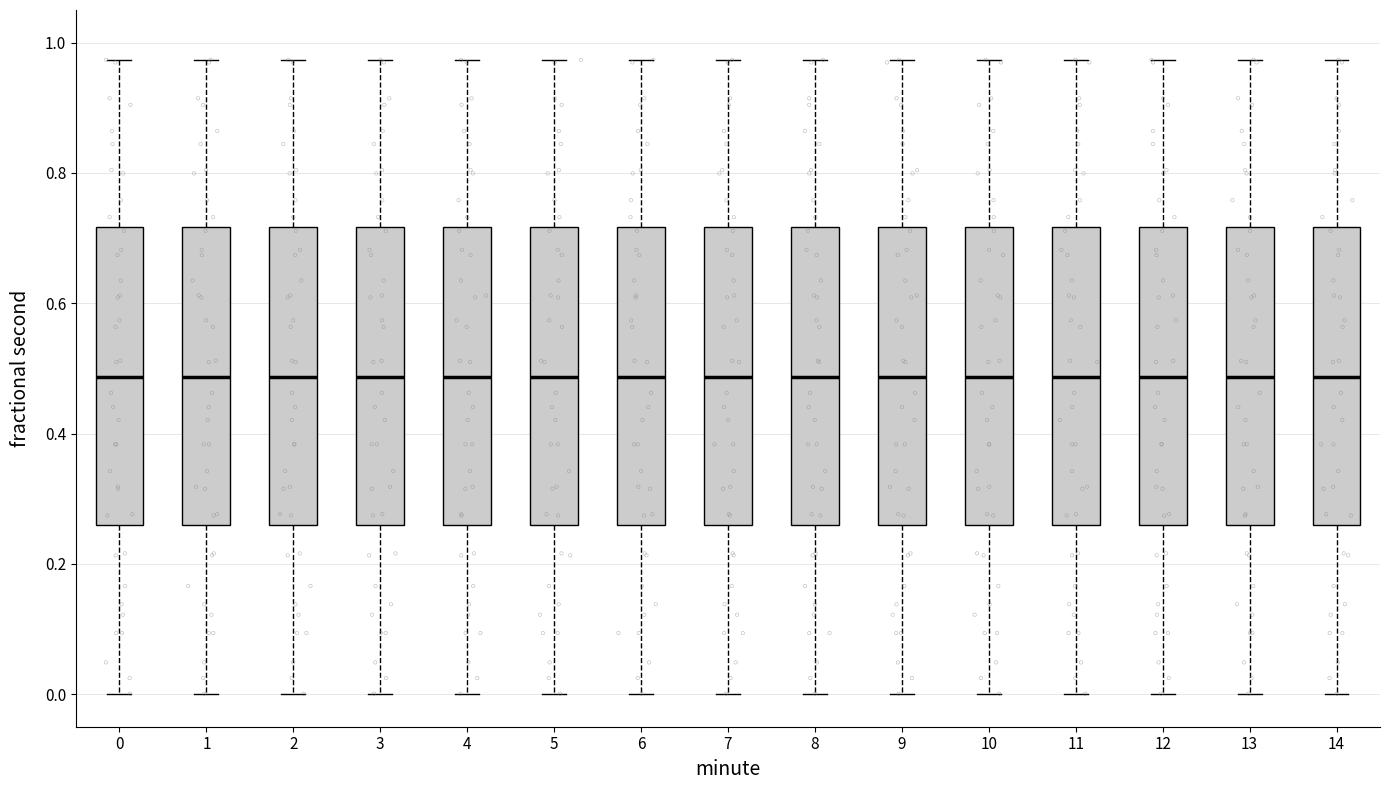

Reading left to right, transcribe this box plot: for each box, give where its median line is, the range the box spans, and where its two whiskers end, as read against the y-axis. The values are not printed on the chart, so give them approximately, as read against the axis.

0: median 0.48, box 0.26 to 0.72, whiskers 0.00 to 0.98
1: median 0.48, box 0.26 to 0.72, whiskers 0.00 to 0.98
2: median 0.48, box 0.26 to 0.72, whiskers 0.00 to 0.98
3: median 0.48, box 0.26 to 0.72, whiskers 0.00 to 0.98
4: median 0.48, box 0.26 to 0.72, whiskers 0.00 to 0.98
5: median 0.48, box 0.26 to 0.72, whiskers 0.00 to 0.98
6: median 0.48, box 0.26 to 0.72, whiskers 0.00 to 0.98
7: median 0.48, box 0.26 to 0.72, whiskers 0.00 to 0.98
8: median 0.48, box 0.26 to 0.72, whiskers 0.00 to 0.98
9: median 0.48, box 0.26 to 0.72, whiskers 0.00 to 0.98
10: median 0.48, box 0.26 to 0.72, whiskers 0.00 to 0.98
11: median 0.48, box 0.26 to 0.72, whiskers 0.00 to 0.98
12: median 0.48, box 0.26 to 0.72, whiskers 0.00 to 0.98
13: median 0.48, box 0.26 to 0.72, whiskers 0.00 to 0.98
14: median 0.48, box 0.26 to 0.72, whiskers 0.00 to 0.98